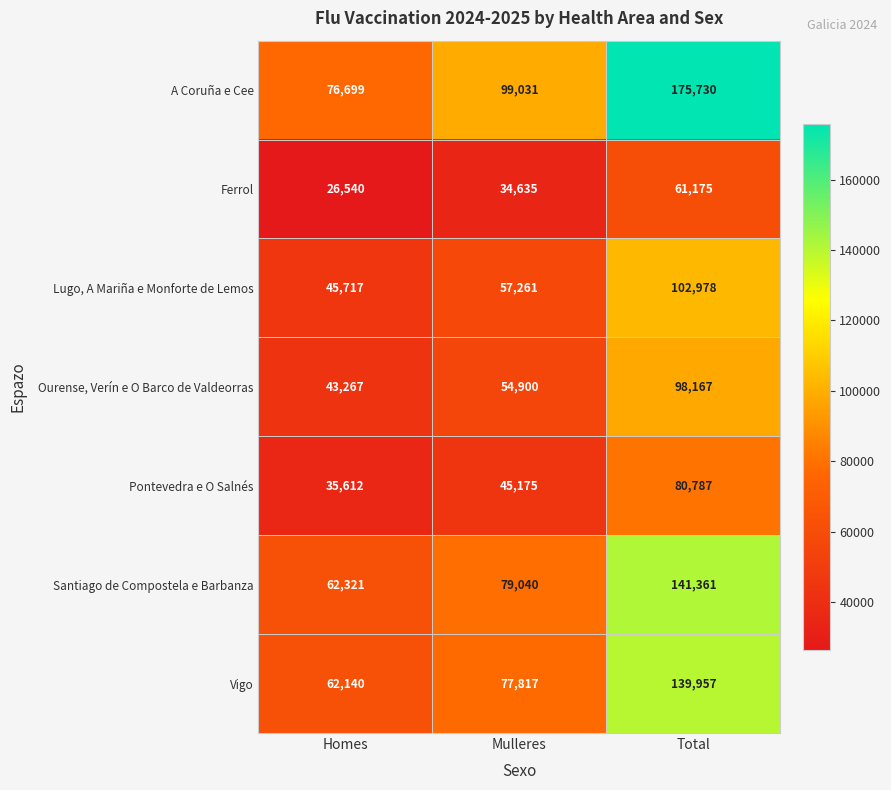

The Pontevedra e O Salnés series shows 108931 at Total. True or false?

False